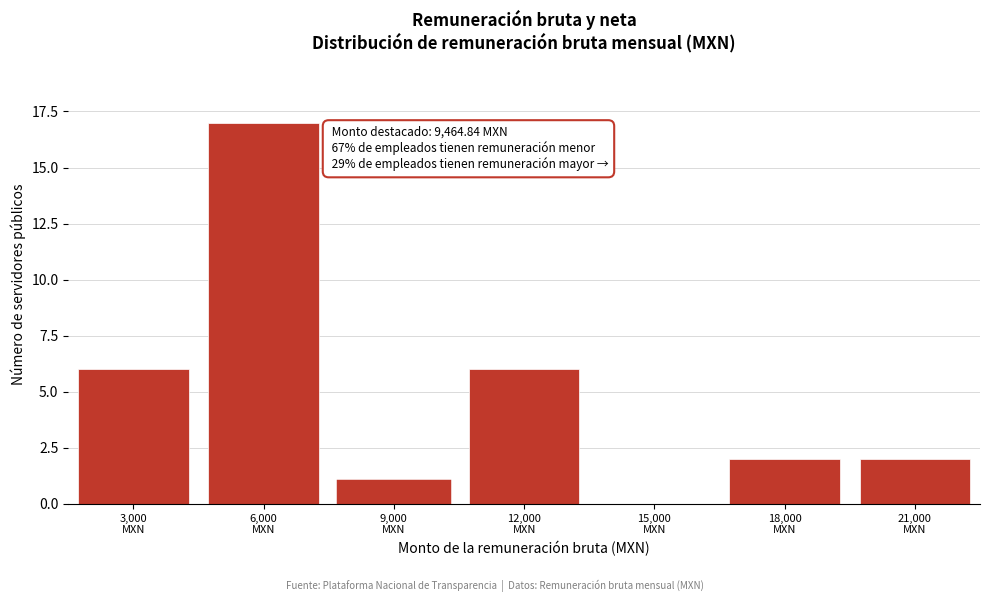

What is the sum of all values?

34